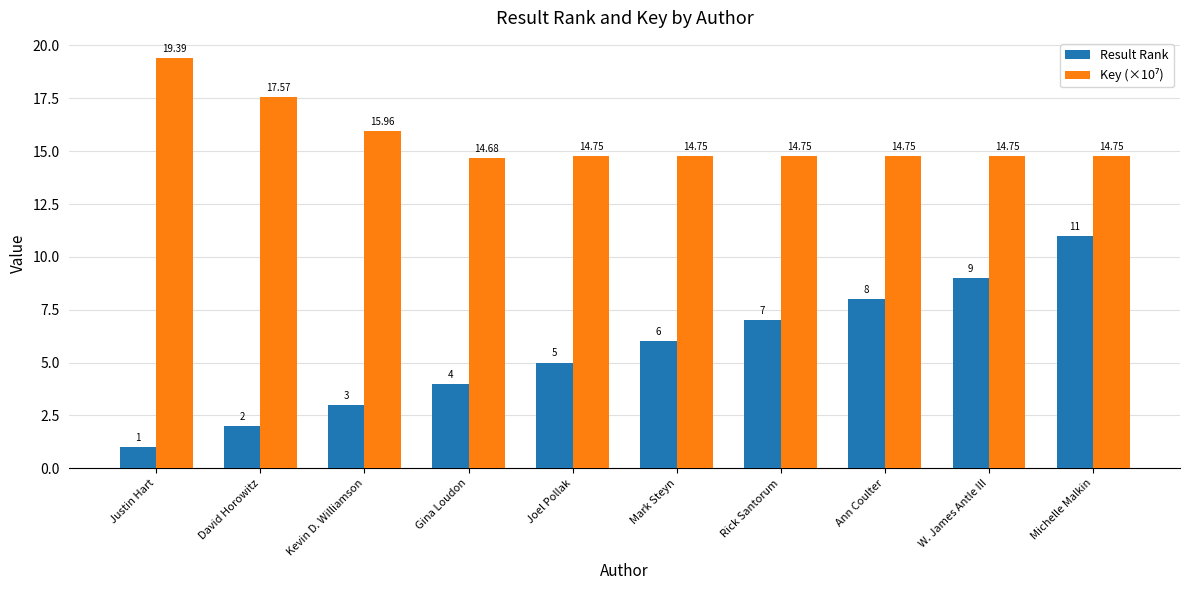

What is the spread (max minus min) of values at Michelle Malkin?

3.7